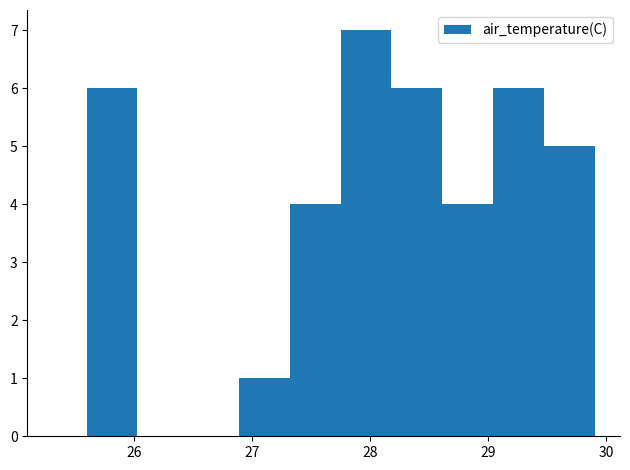

Reading left to right, transcribe this chart: for each bar, give the range it covers on the x-axis and its height. Neither the bar edges nor the heights are printed on the chart, so give them approximately, as read against the axes.

25.60 to 26.03: 6
26.03 to 26.46: 0
26.46 to 26.89: 0
26.89 to 27.32: 1
27.32 to 27.75: 4
27.75 to 28.18: 7
28.18 to 28.61: 6
28.61 to 29.04: 4
29.04 to 29.47: 6
29.47 to 29.90: 5